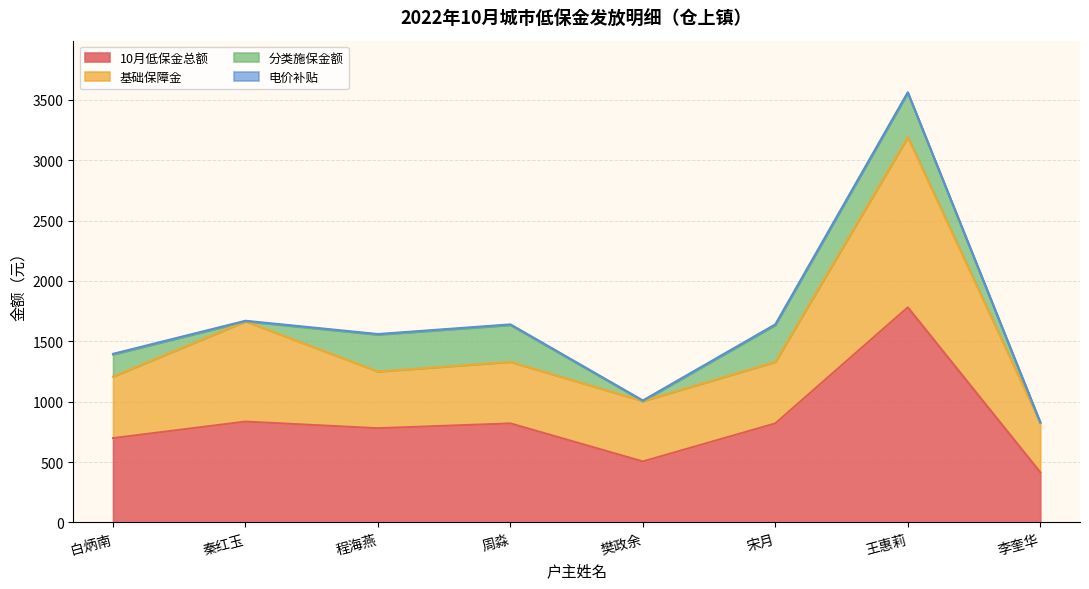

Is the value of 基础保障金 at 秦红玉 greater than the value of 10月低保金总额 at 樊政余?

Yes